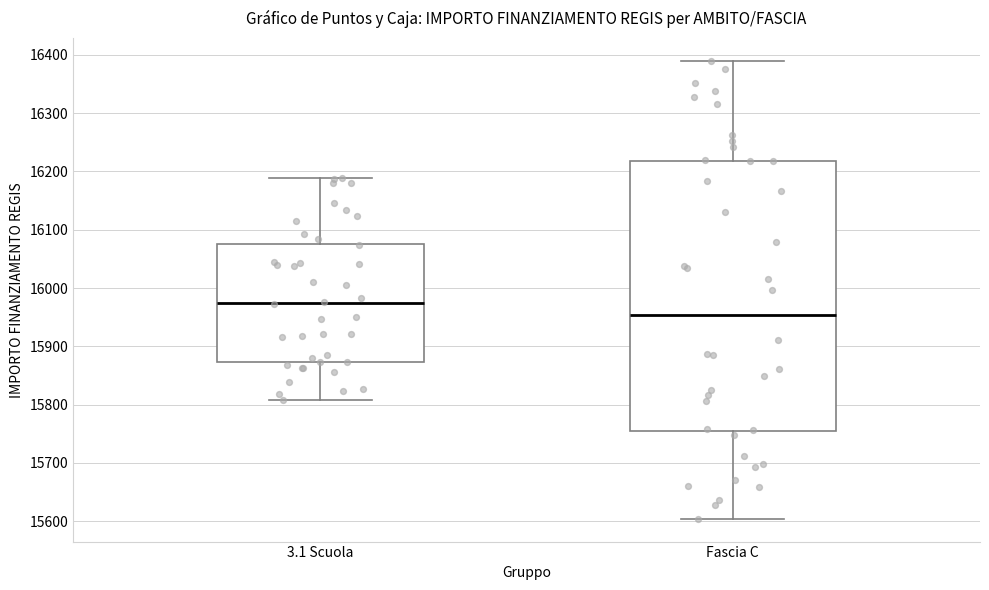

Reading left to right, read every box against the y-axis: the position of its median line, the range the box covers, and the ends of its whiskers. The values are not printed on the chart, so give them approximately, as read against the axis.

3.1 Scuola: median 15970, box 15870 to 16080, whiskers 15810 to 16190
Fascia C: median 15950, box 15750 to 16220, whiskers 15600 to 16390